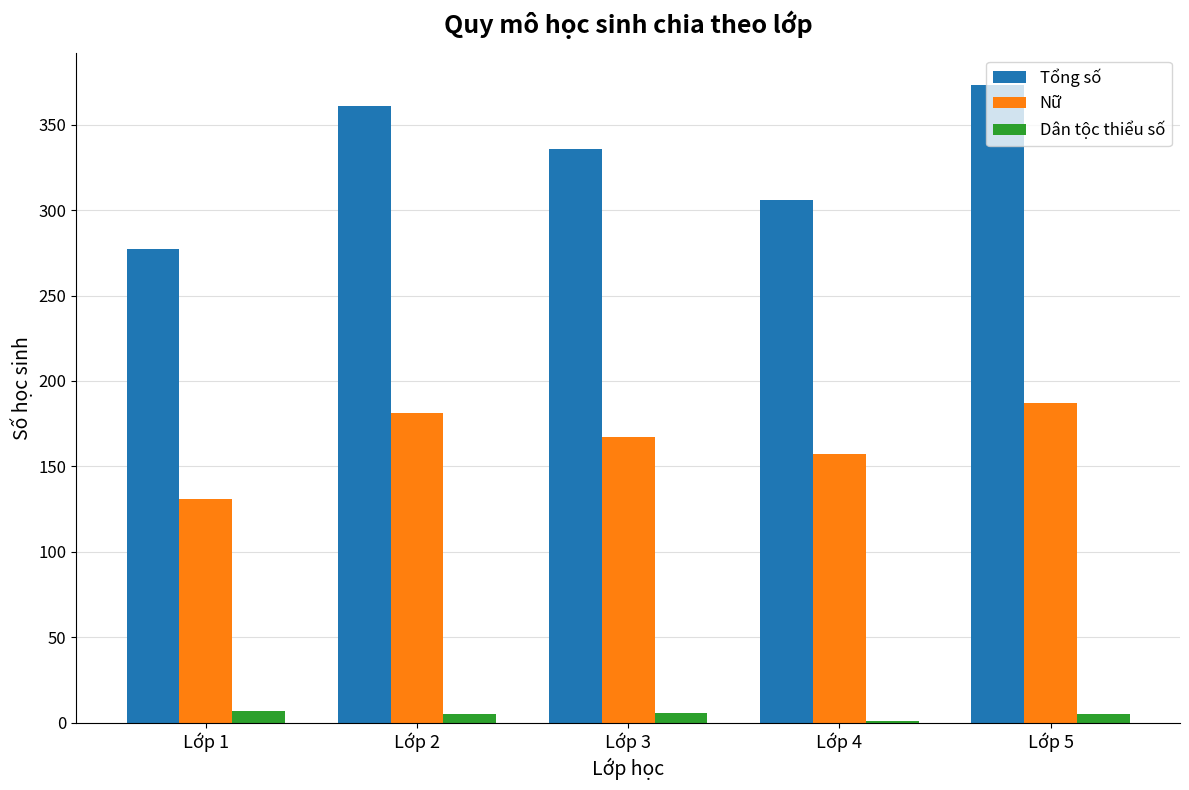

What is the total value across all series at Lớp 5?

565